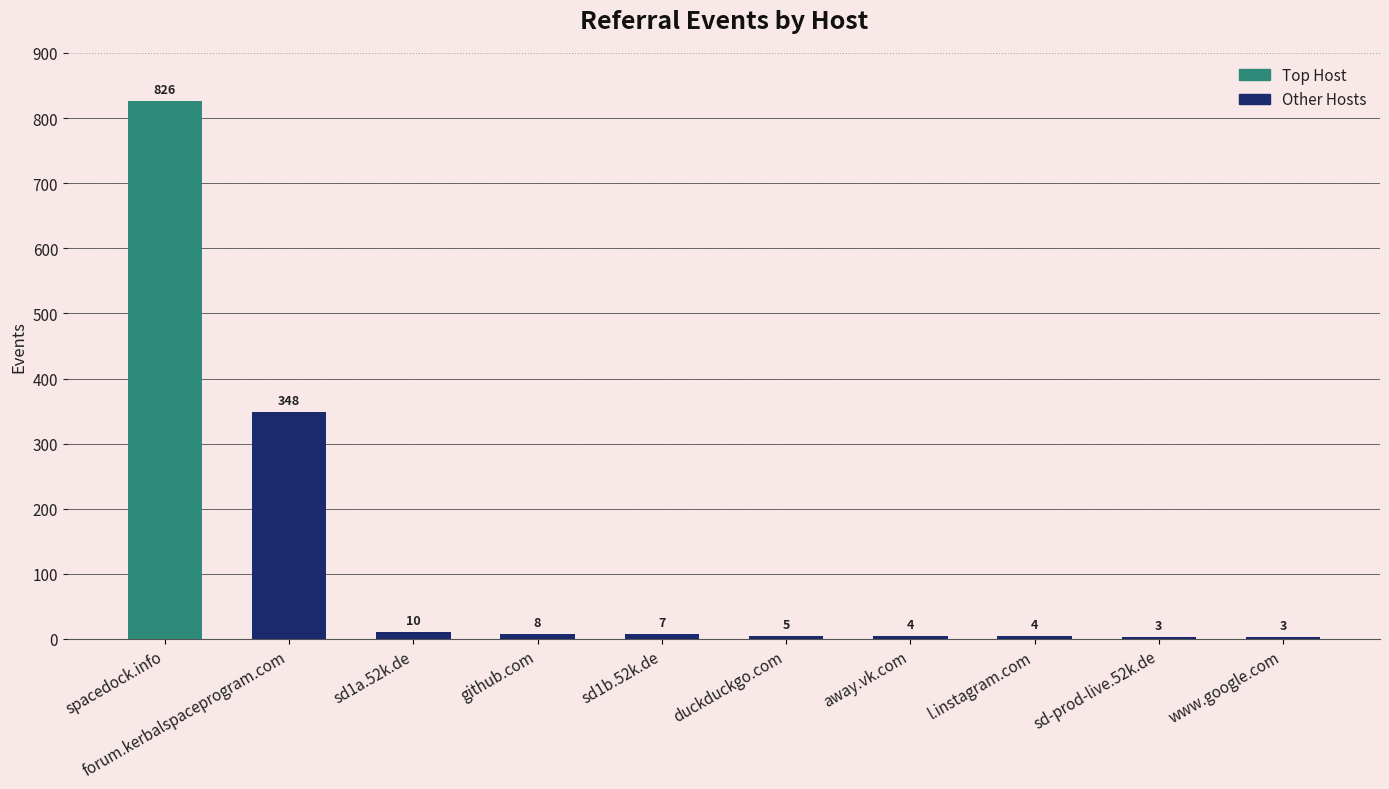

What is the difference between the second highest and minimum values?

345